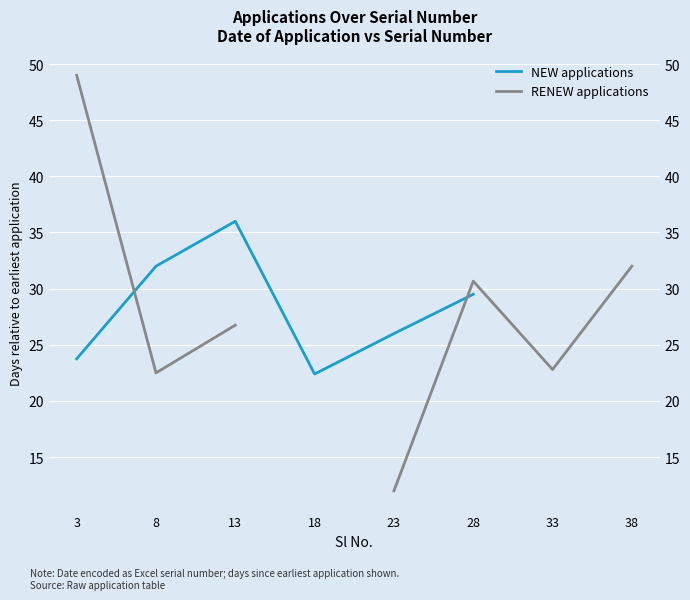

What is the value of the RENEW applications point at the 7th from the left?

22.8